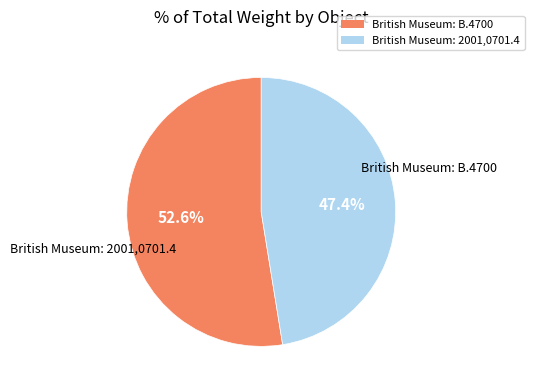

To the nearest percent, what is the difference between the largest and smallest slice percentages?

5%